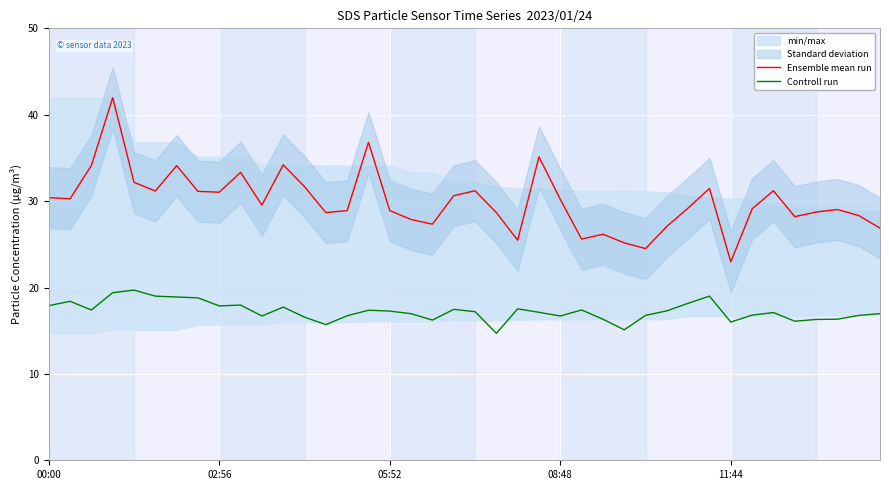

What value does the Controll run series have at 05:52?

17.3